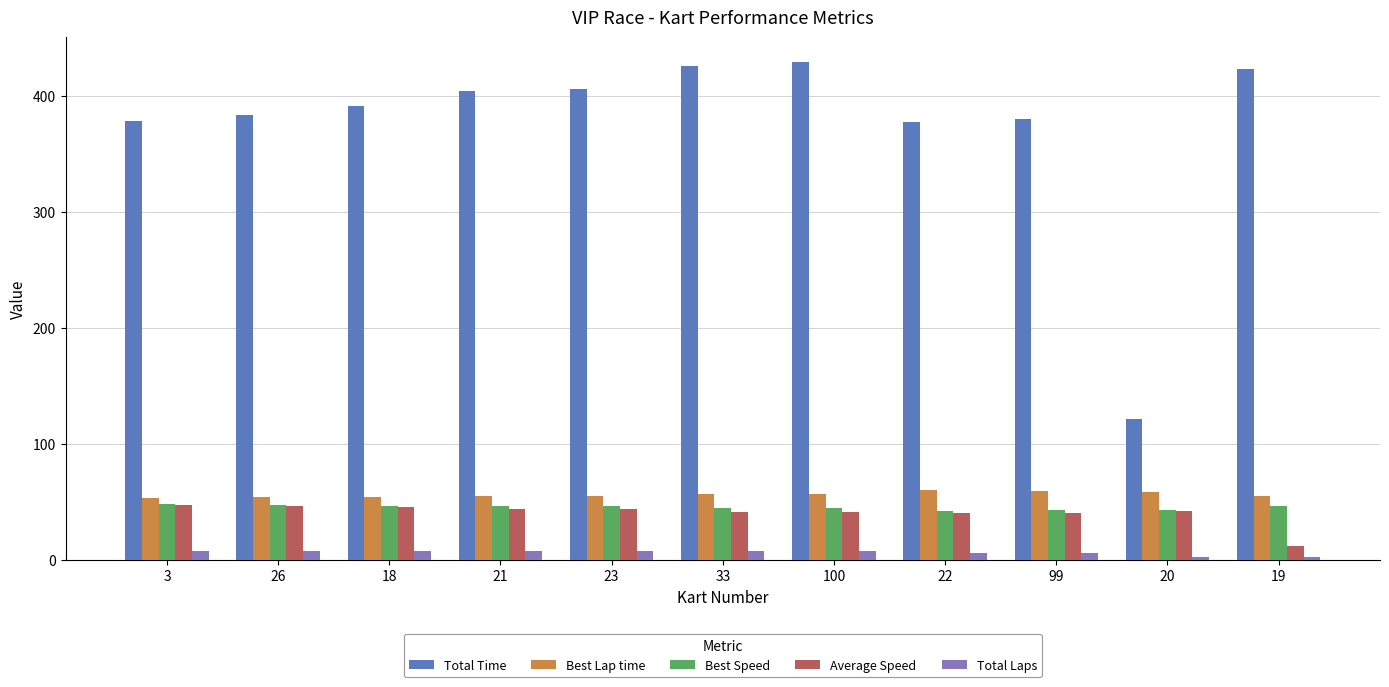

What is the difference between the second highest and minimum values in the Average Speed series?

34.2